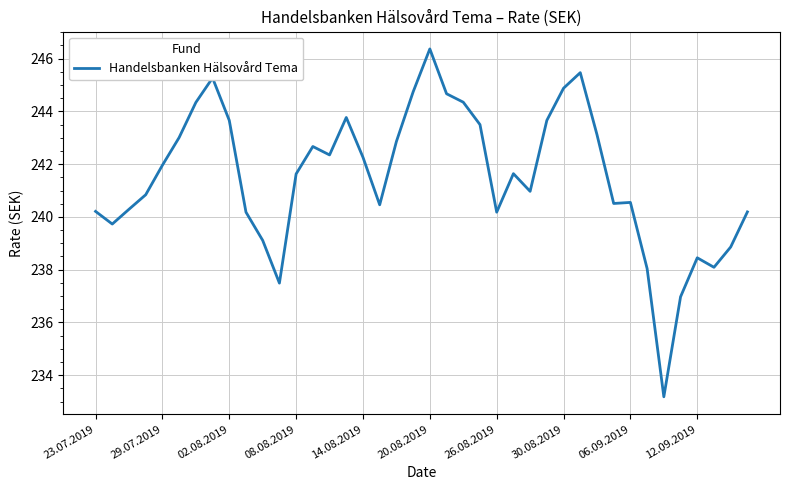

What is the sum of all values?

9660.5